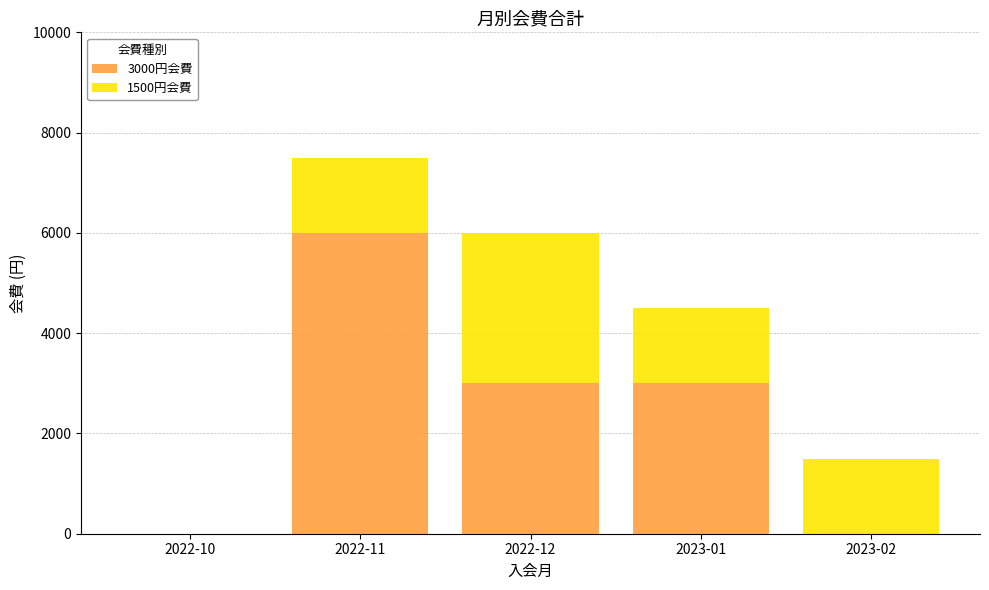

At which category is the sum across all series the highest?

2022-11